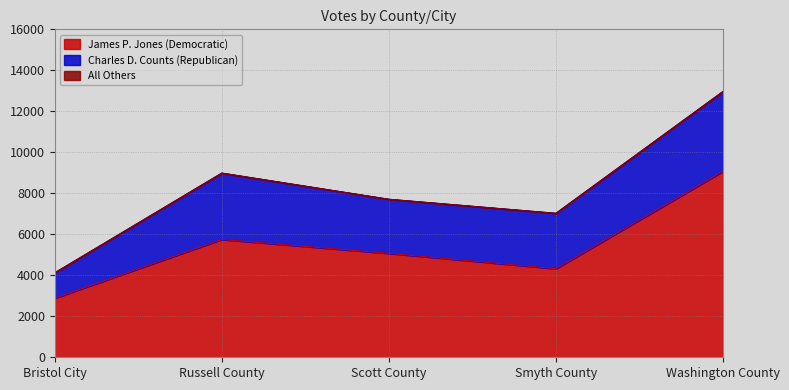

At how many categories does at least one series exceed 8716?

1